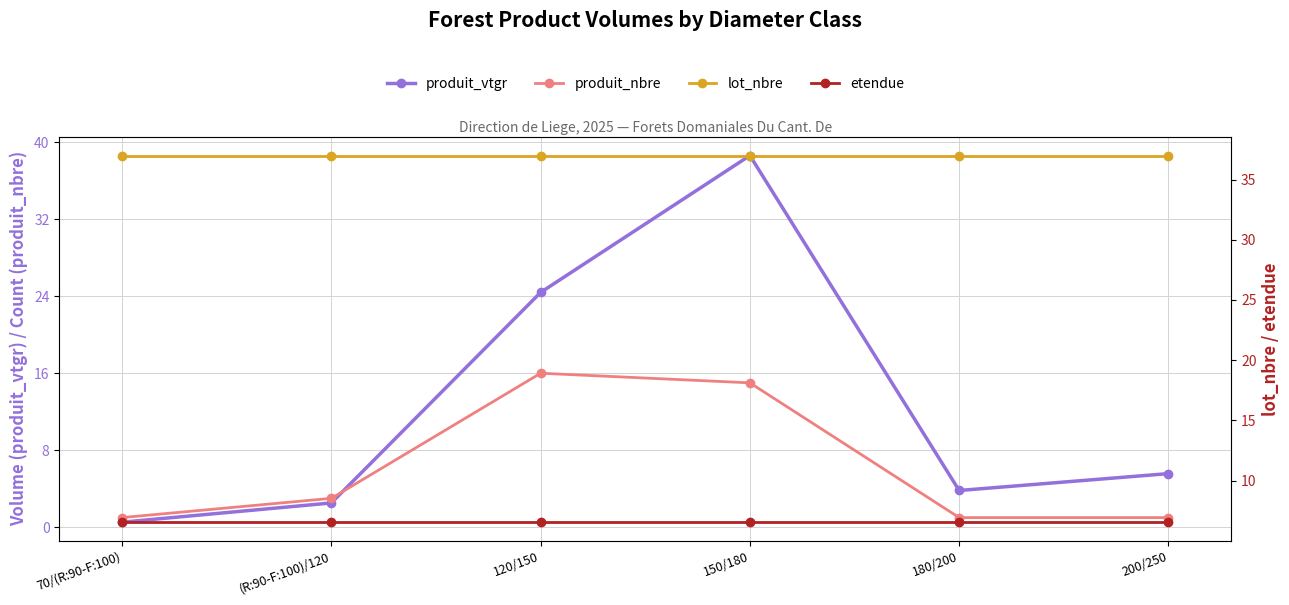

What is the label of the 3rd point from the left?

120/150